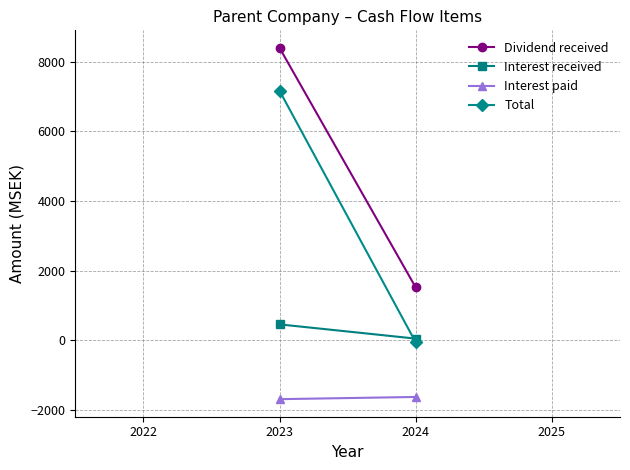

Count the Dividend received values in the range 1518 to 8400.

2